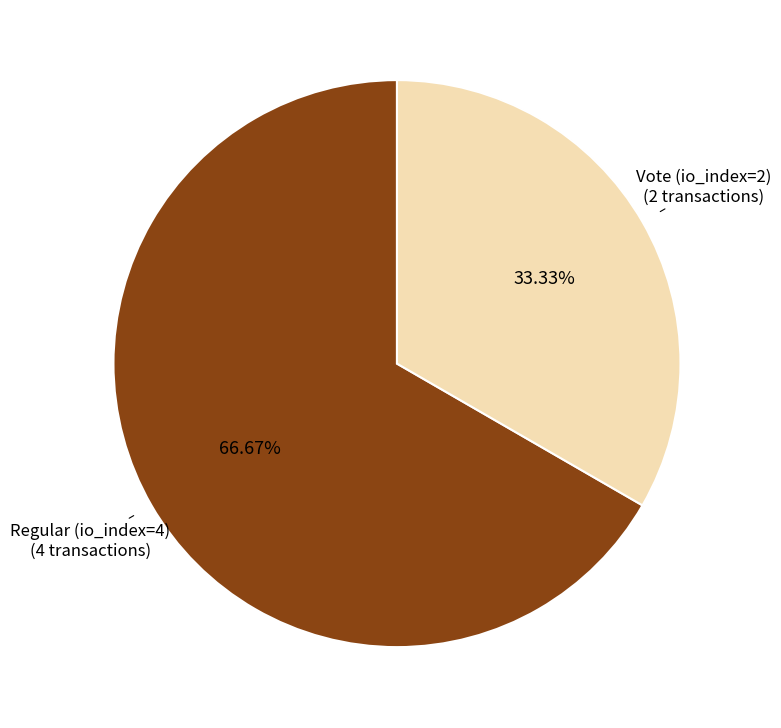

How many slices are in this pie chart?

2